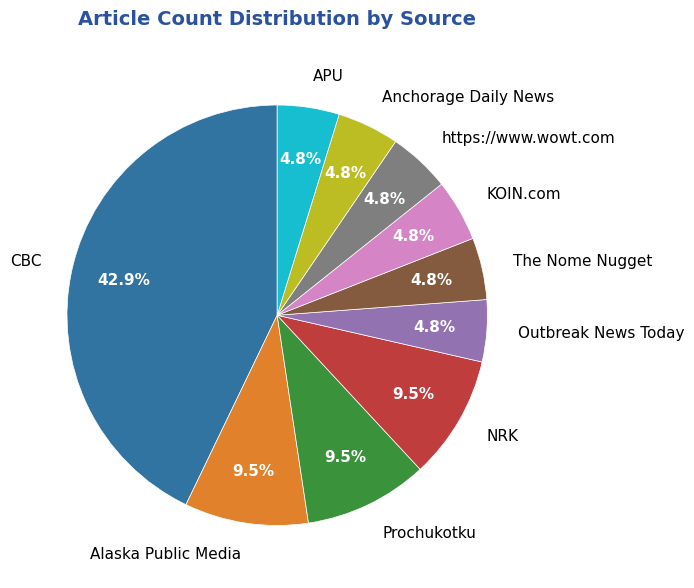

How many slices are in this pie chart?

10